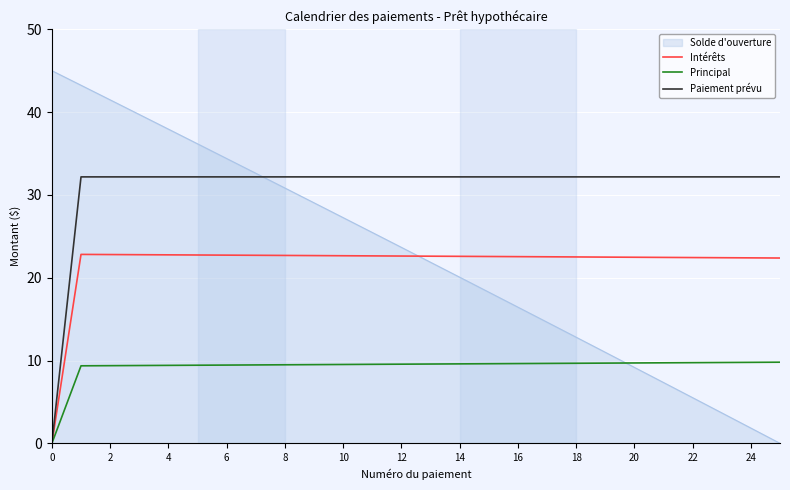

Which series has the largest total across all categories?

Paiement prévu